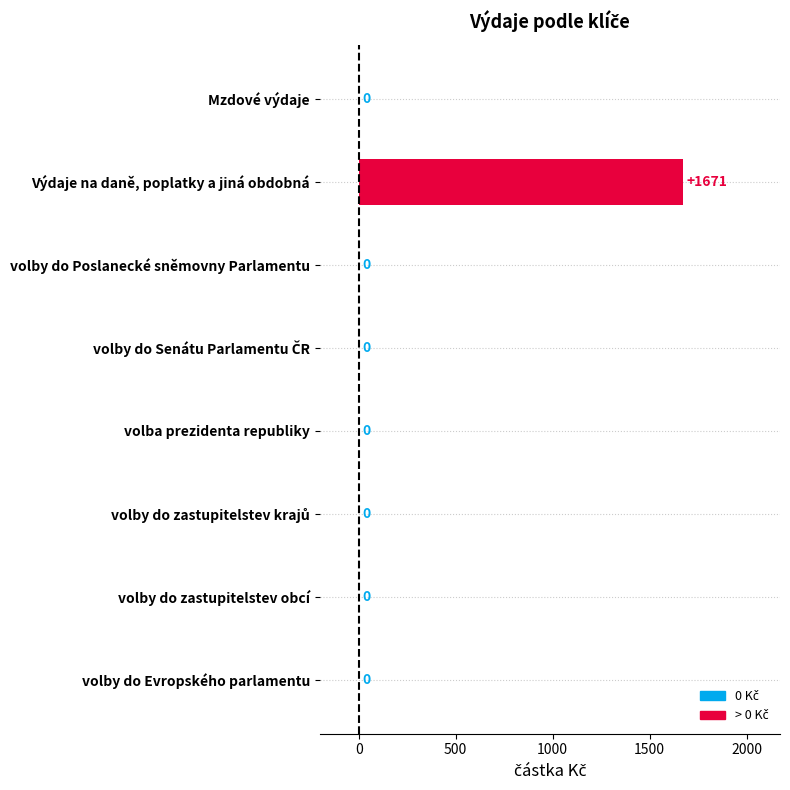

The value at Mzdové výdaje is 575. True or false?

False